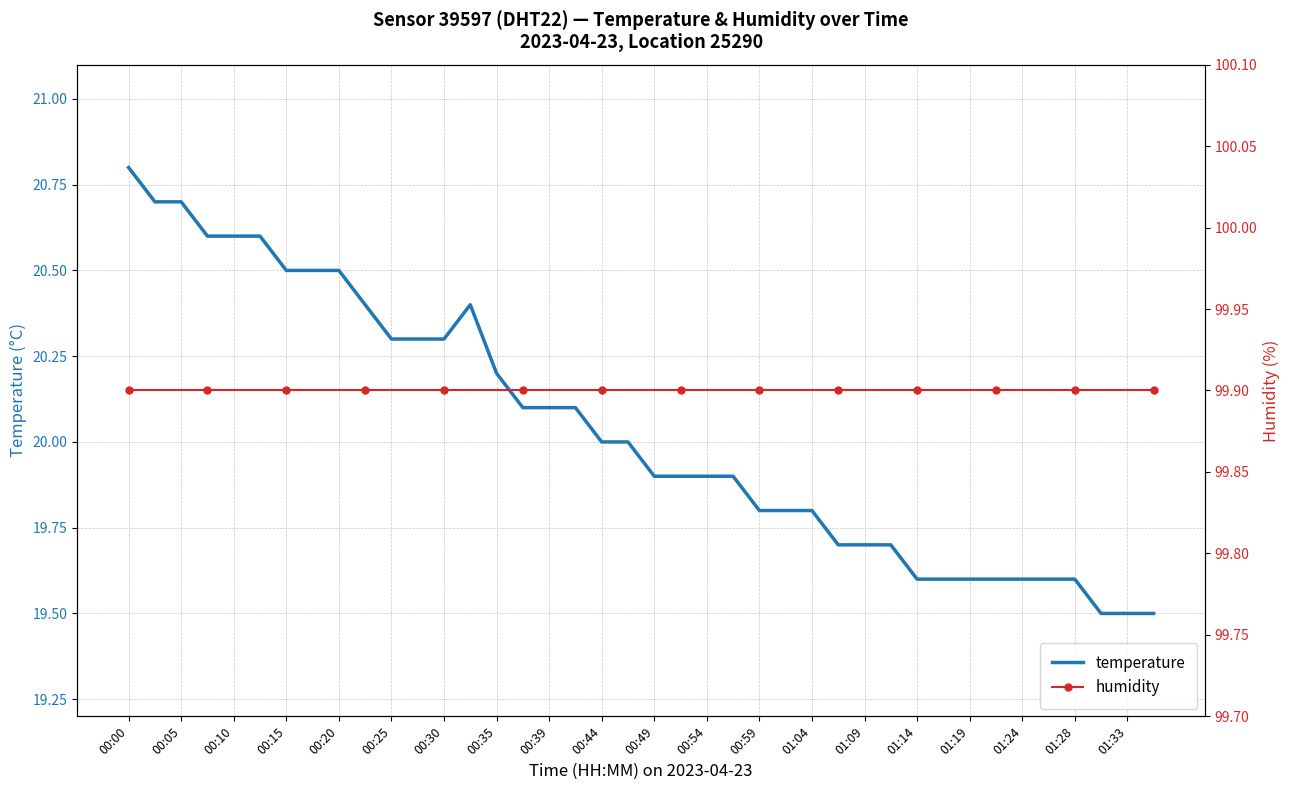

True or false: temperature has a value of 20.2 at 00:35.

True